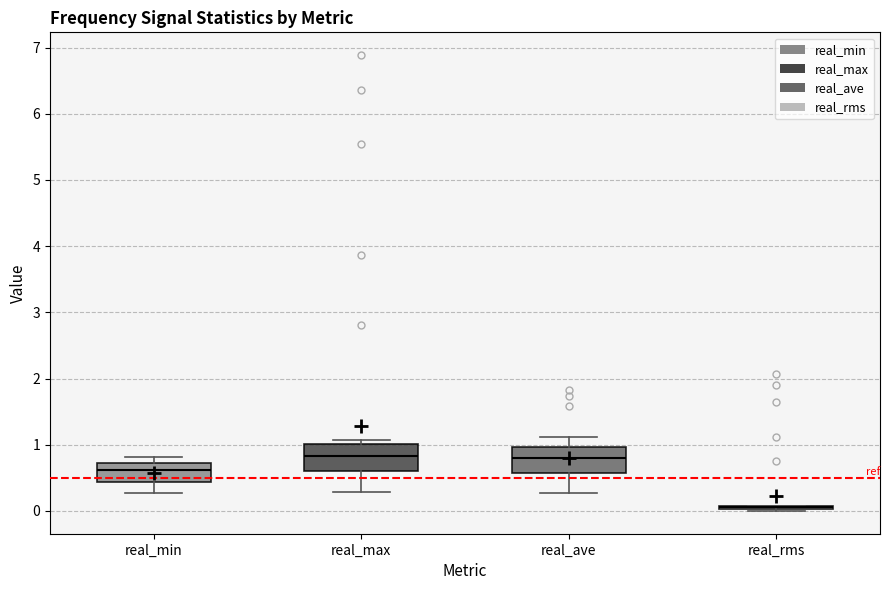

Reading left to right, transcribe this box plot: for each box, give where its median line is, the range the box spans, and where its two whiskers end, as read against the y-axis. The values are not printed on the chart, so give them approximately, as read against the axis.

real_min: median 0.6, box 0.4 to 0.7, whiskers 0.3 to 0.8
real_max: median 0.8, box 0.6 to 1.0, whiskers 0.3 to 1.1
real_ave: median 0.8, box 0.6 to 1.0, whiskers 0.3 to 1.1
real_rms: box collapsed to a line at 0.1, whiskers 0.0 to 0.1